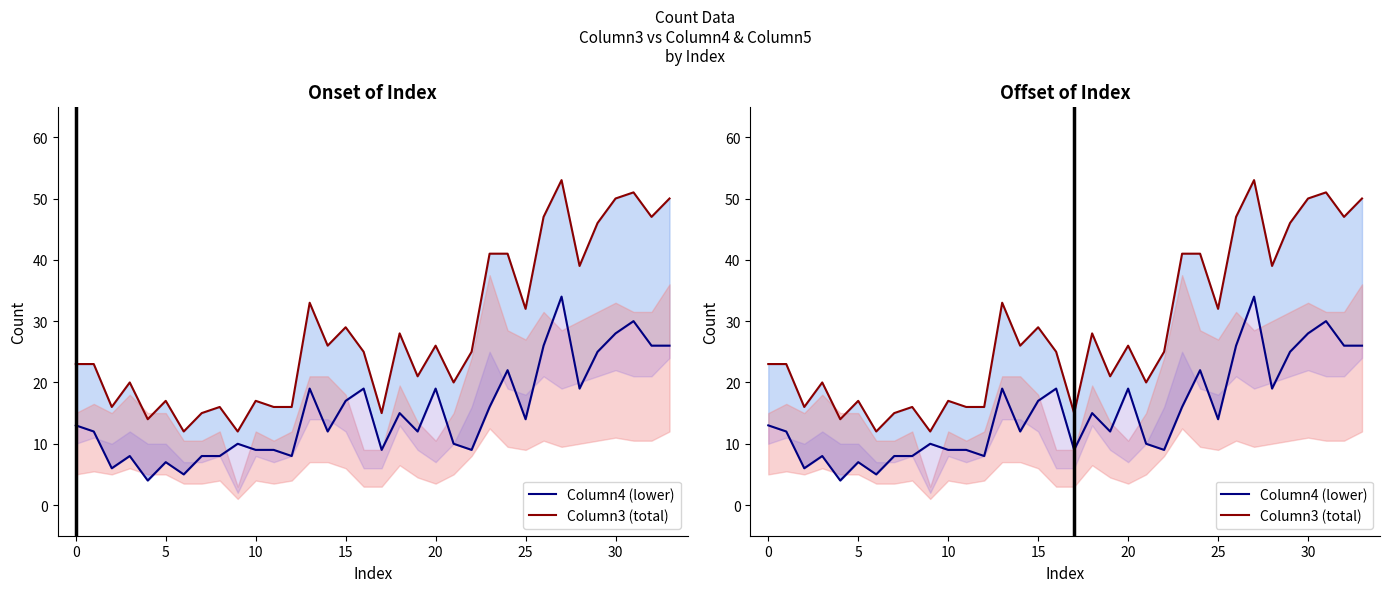

What is the label of the 2nd point from the right?

32